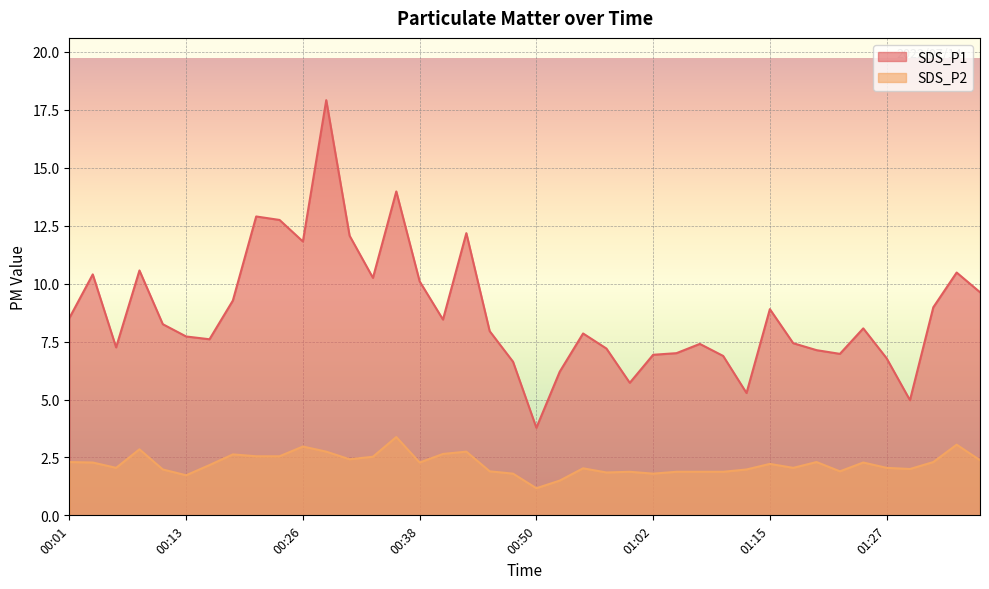

True or false: SDS_P1 has more than 2 interior local peaks.

True